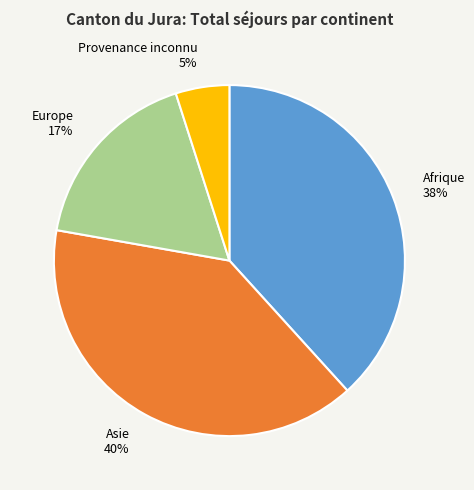

Between Provenance inconnu and Afrique, which is larger?

Afrique